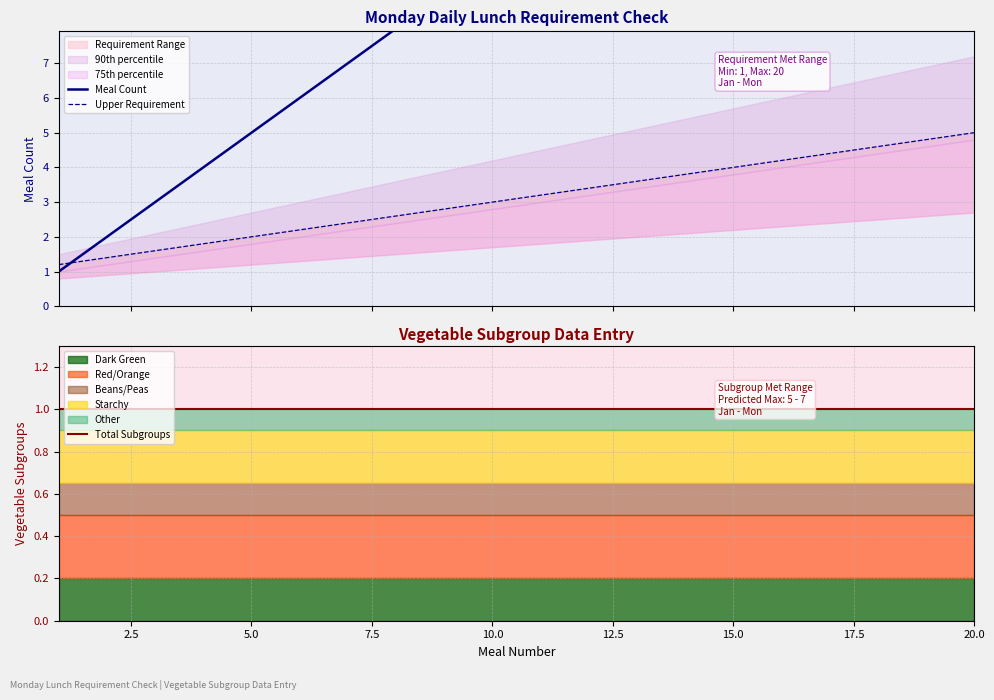

Which has a higher value, 14 or 0.0?

14